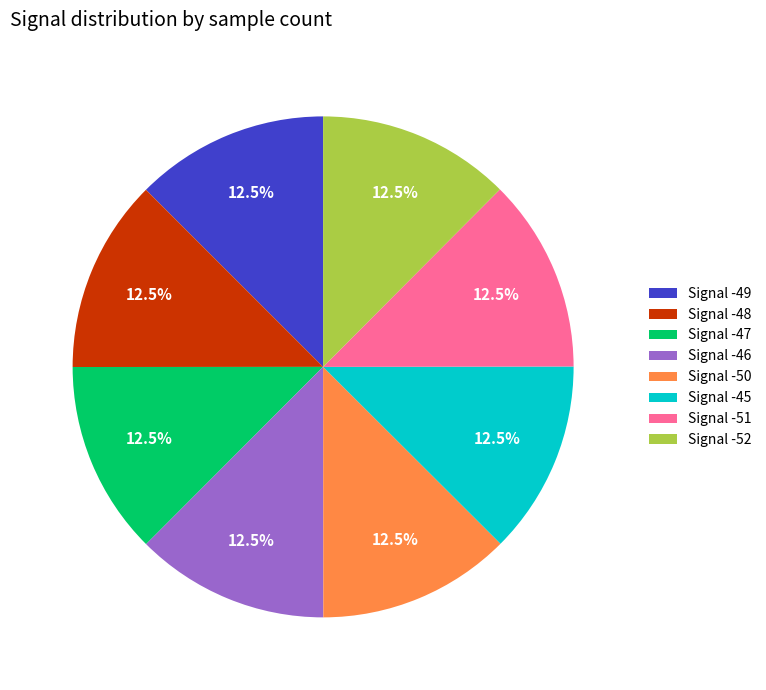

How many segments does this pie chart have?

8